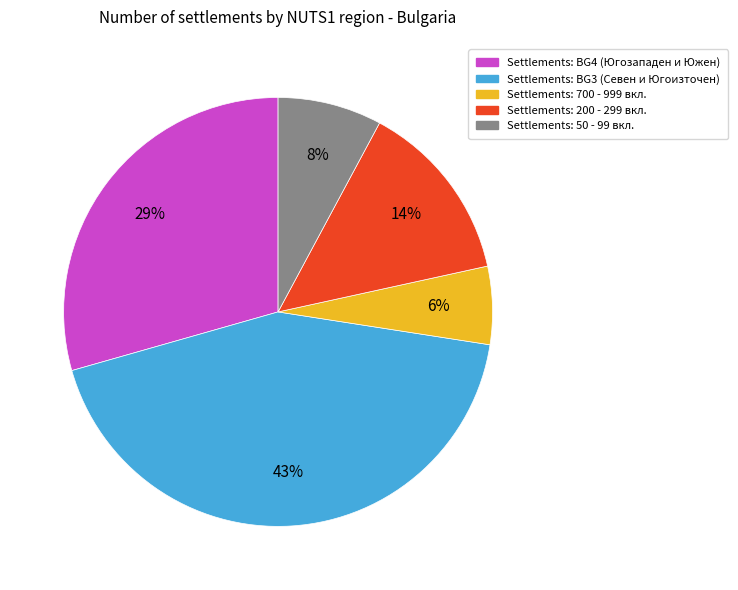

Is there a majority slice in this chart?

No